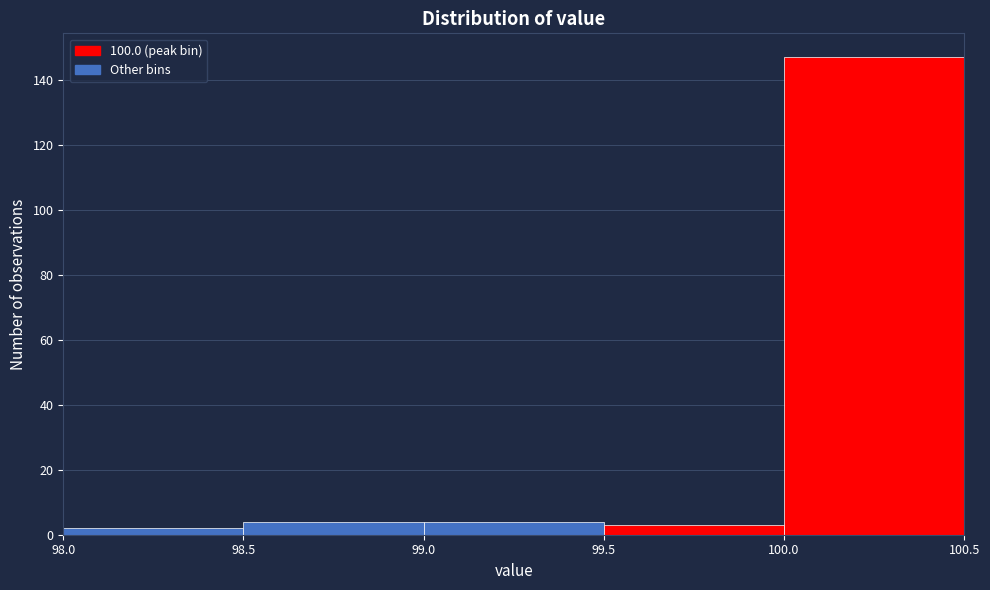

What is the height of the bar covering 99.0 to 99.5 on the x-axis? The values are not printed on the chart, so give them approximately, as read against the axis.

4